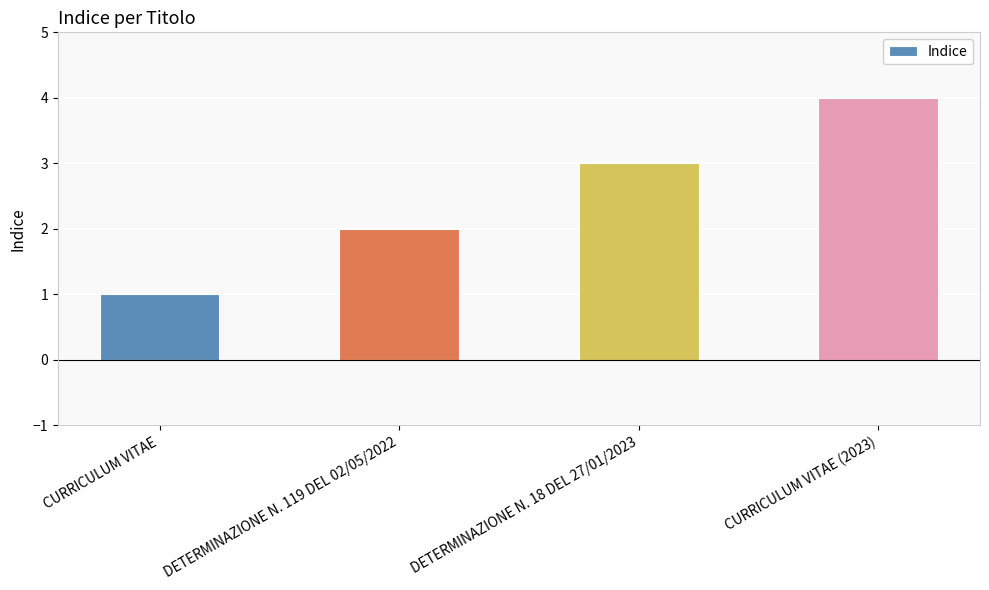

List the labels in order of value, smallest first.

CURRICULUM VITAE, DETERMINAZIONE N. 119 DEL 02/05/2022, DETERMINAZIONE N. 18 DEL 27/01/2023, CURRICULUM VITAE (2023)